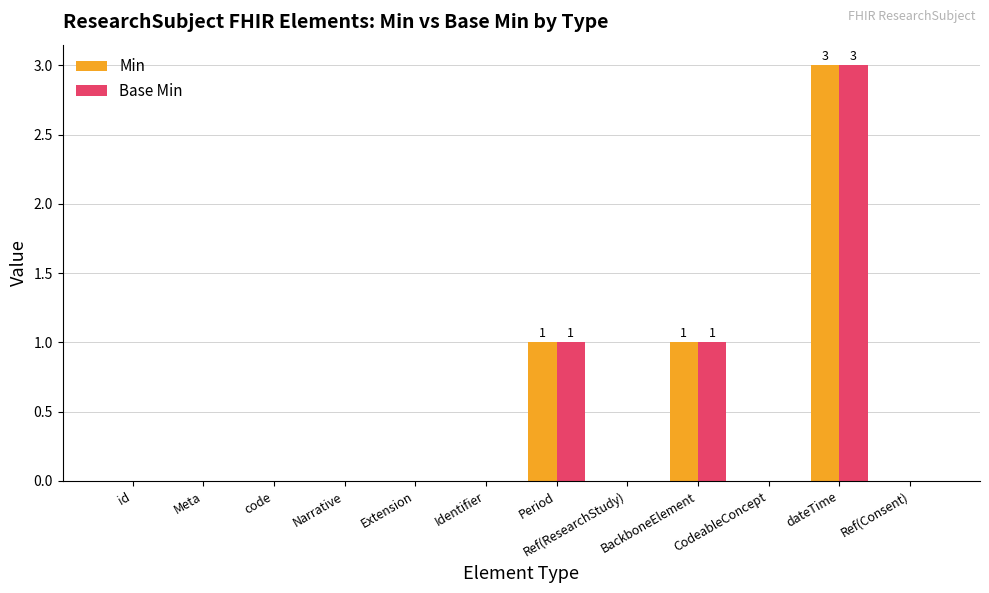

Are the bars grouped side by side (vs. stacked)?

Yes